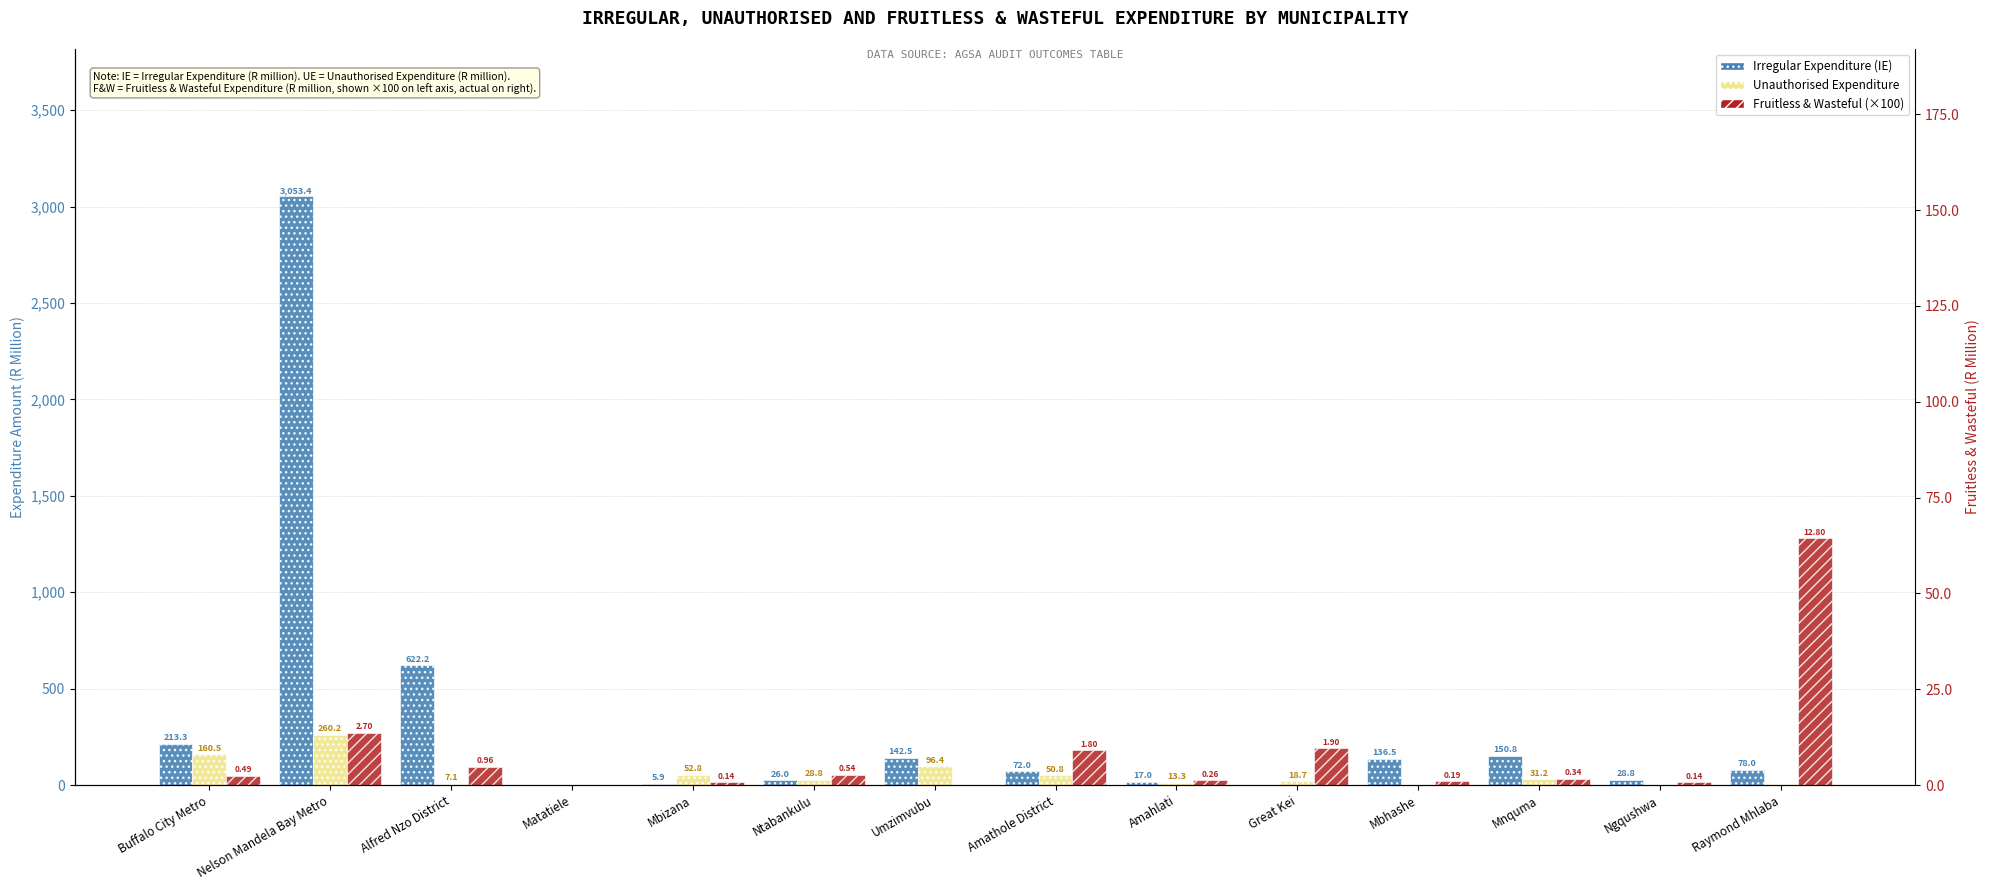

How many series are shown in this chart?

3